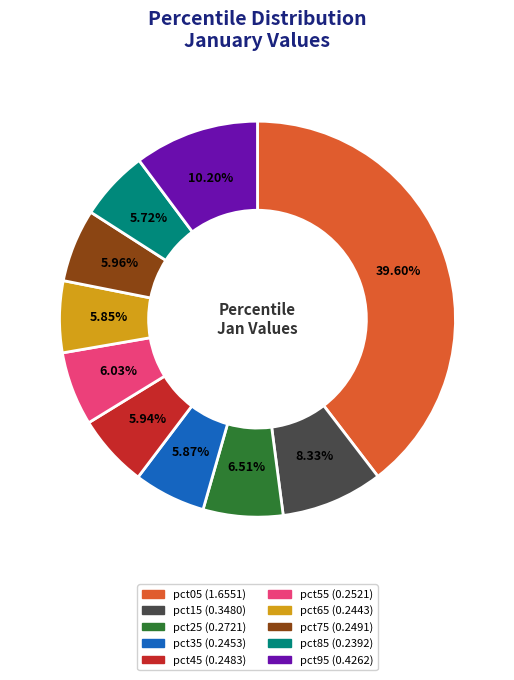

To the nearest percent, what is the average slice percentage?

10%